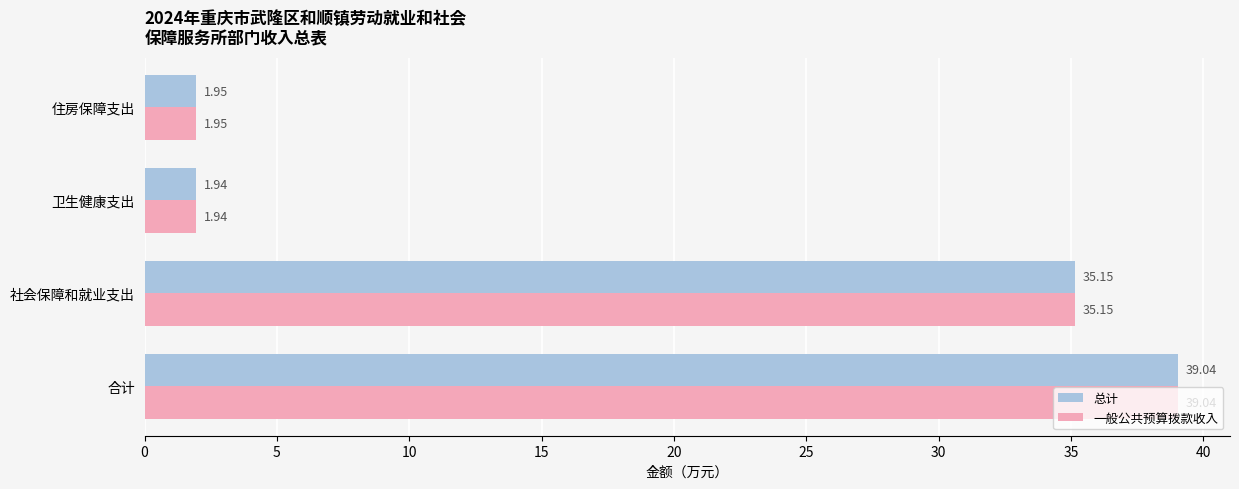

Which category has the lowest value in the 一般公共预算拨款收入 series?

卫生健康支出